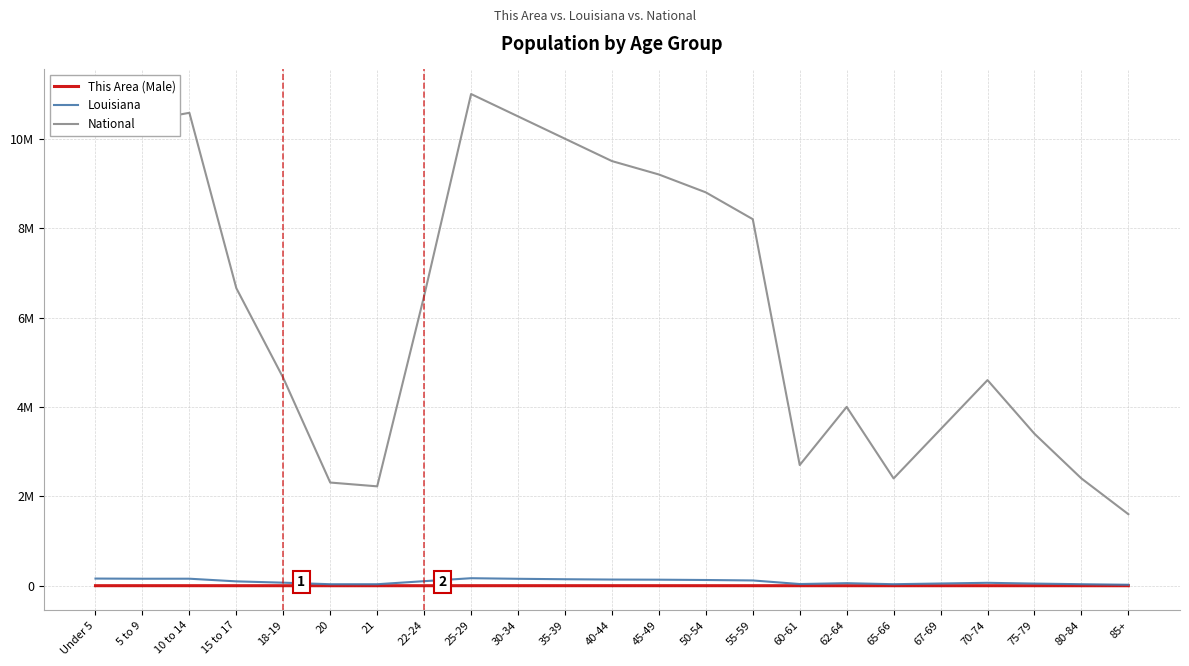

True or false: This Area (Male) and Louisiana cross at least once.

False